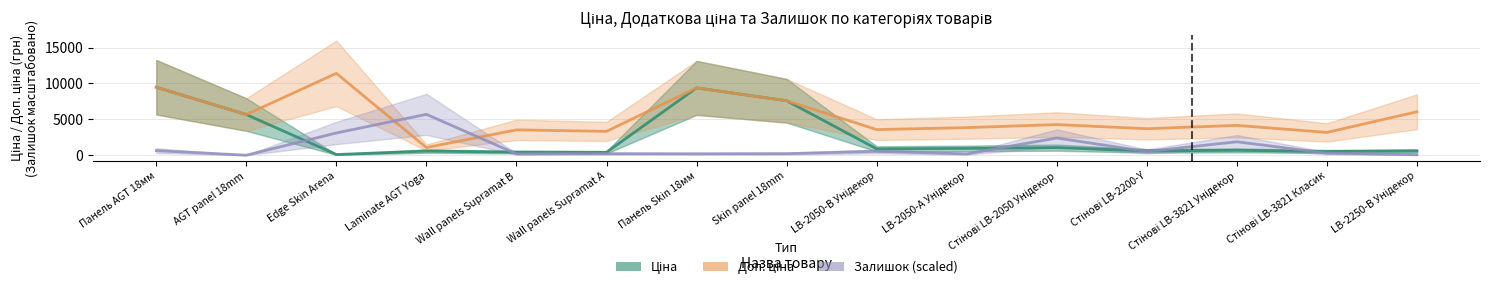

What is the label of the 13th point from the right?

Edge Skin Arena